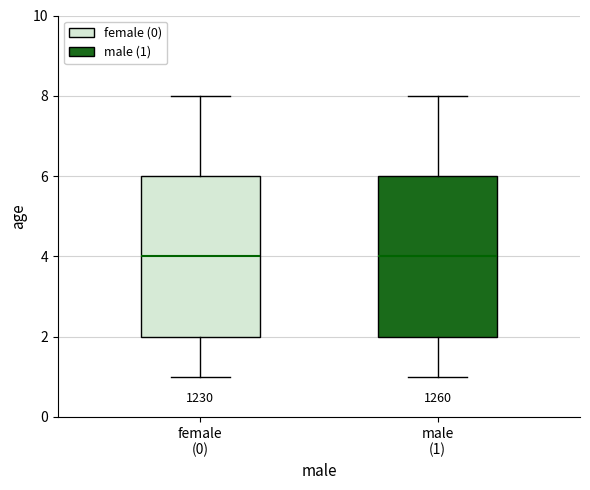

Reading left to right, read every box against the y-axis: the position of its median line, the range the box covers, and the ends of its whiskers. The values are not printed on the chart, so give them approximately, as read against the axis.

female (0): median 4, box 2 to 6, whiskers 1 to 8
male (1): median 4, box 2 to 6, whiskers 1 to 8